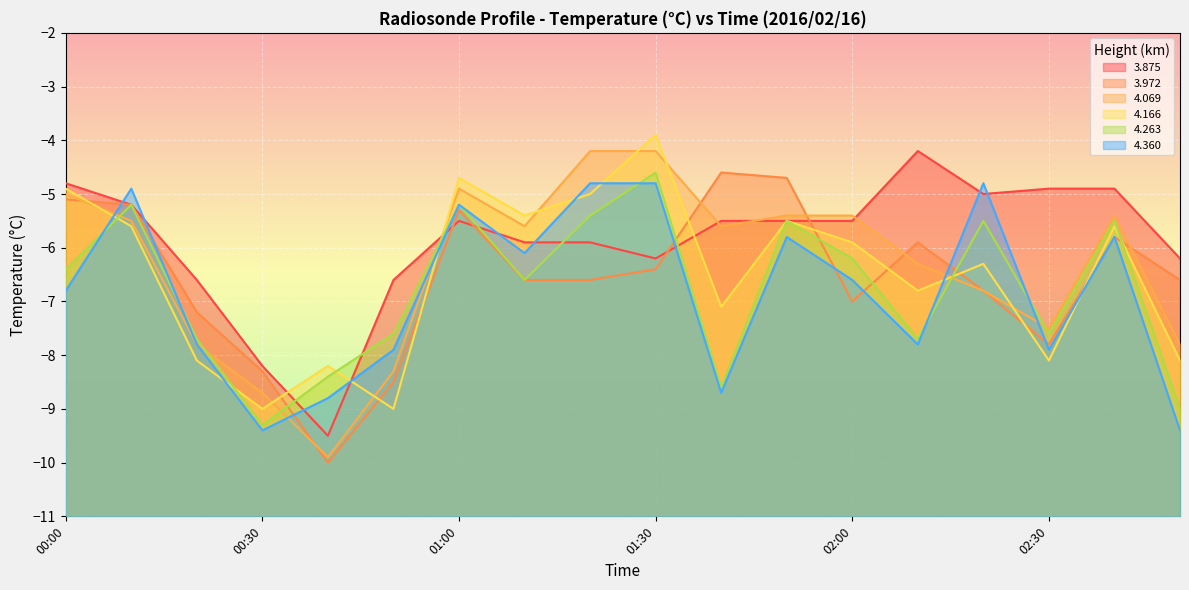

Reading left to right, extract all data points from this chart.

3.875: 00:00=-4.8	00:10=-5.2	00:20=-6.6	00:30=-8.2	00:40=-9.5	00:50=-6.6	01:00=-5.5	01:10=-5.9	01:20=-5.9	01:30=-6.2	01:40=-5.5	01:50=-5.5	02:00=-5.5	02:10=-4.2	02:20=-5.0	02:30=-4.9	02:40=-4.9	02:50=-6.2
3.972: 00:00=-5.1	00:10=-5.2	00:20=-7.2	00:30=-8.3	00:40=-10.0	00:50=-8.5	01:00=-5.3	01:10=-6.6	01:20=-6.6	01:30=-6.4	01:40=-4.6	01:50=-4.7	02:00=-7.0	02:10=-5.9	02:20=-6.8	02:30=-7.8	02:40=-5.8	02:50=-6.6
4.069: 00:00=-5.0	00:10=-5.5	00:20=-7.8	00:30=-8.7	00:40=-9.9	00:50=-8.3	01:00=-4.9	01:10=-5.6	01:20=-4.2	01:30=-4.2	01:40=-5.6	01:50=-5.4	02:00=-5.4	02:10=-6.3	02:20=-6.8	02:30=-7.5	02:40=-5.4	02:50=-7.8
4.166: 00:00=-4.9	00:10=-5.6	00:20=-8.1	00:30=-9.0	00:40=-8.2	00:50=-9.0	01:00=-4.7	01:10=-5.4	01:20=-5.0	01:30=-3.9	01:40=-7.1	01:50=-5.5	02:00=-5.9	02:10=-6.8	02:20=-6.3	02:30=-8.1	02:40=-5.6	02:50=-8.1
4.263: 00:00=-6.4	00:10=-5.2	00:20=-7.7	00:30=-9.3	00:40=-8.4	00:50=-7.6	01:00=-5.2	01:10=-6.6	01:20=-5.4	01:30=-4.6	01:40=-8.6	01:50=-5.5	02:00=-6.2	02:10=-7.7	02:20=-5.5	02:30=-7.6	02:40=-5.5	02:50=-9.0
4.360: 00:00=-6.8	00:10=-4.9	00:20=-7.8	00:30=-9.4	00:40=-8.8	00:50=-7.9	01:00=-5.2	01:10=-6.1	01:20=-4.8	01:30=-4.8	01:40=-8.7	01:50=-5.8	02:00=-6.6	02:10=-7.8	02:20=-4.8	02:30=-7.9	02:40=-5.8	02:50=-9.4